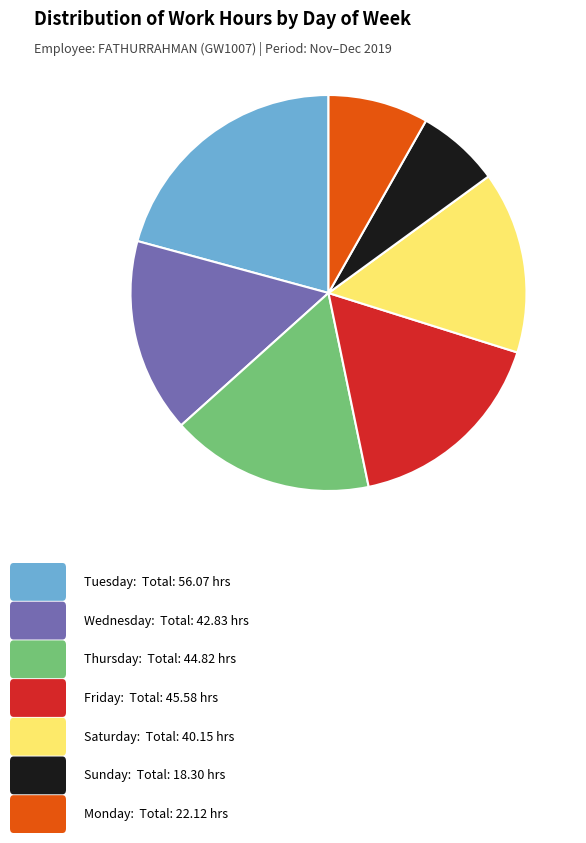

Does any single category account for the majority?

No